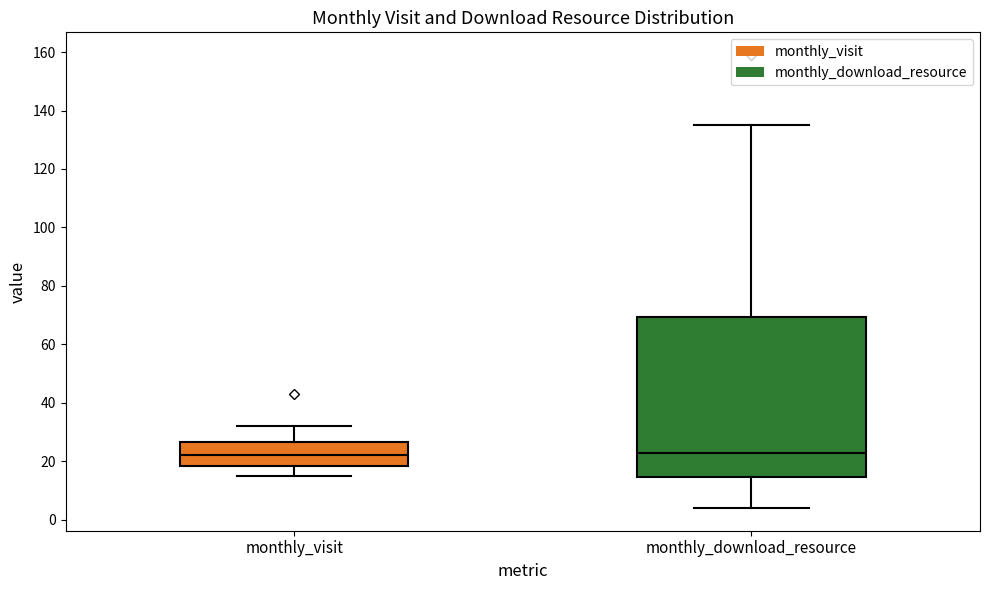

Reading left to right, transcribe this box plot: for each box, give where its median line is, the range the box spans, and where its two whiskers end, as read against the y-axis. The values are not printed on the chart, so give them approximately, as read against the axis.

monthly_visit: median 22, box 18 to 26, whiskers 16 to 32
monthly_download_resource: median 24, box 14 to 70, whiskers 4 to 136